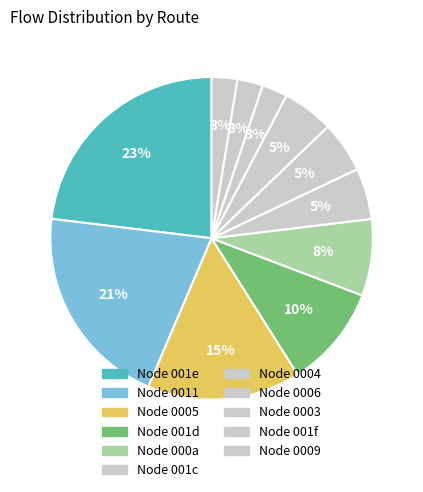

How many segments does this pie chart have?

11